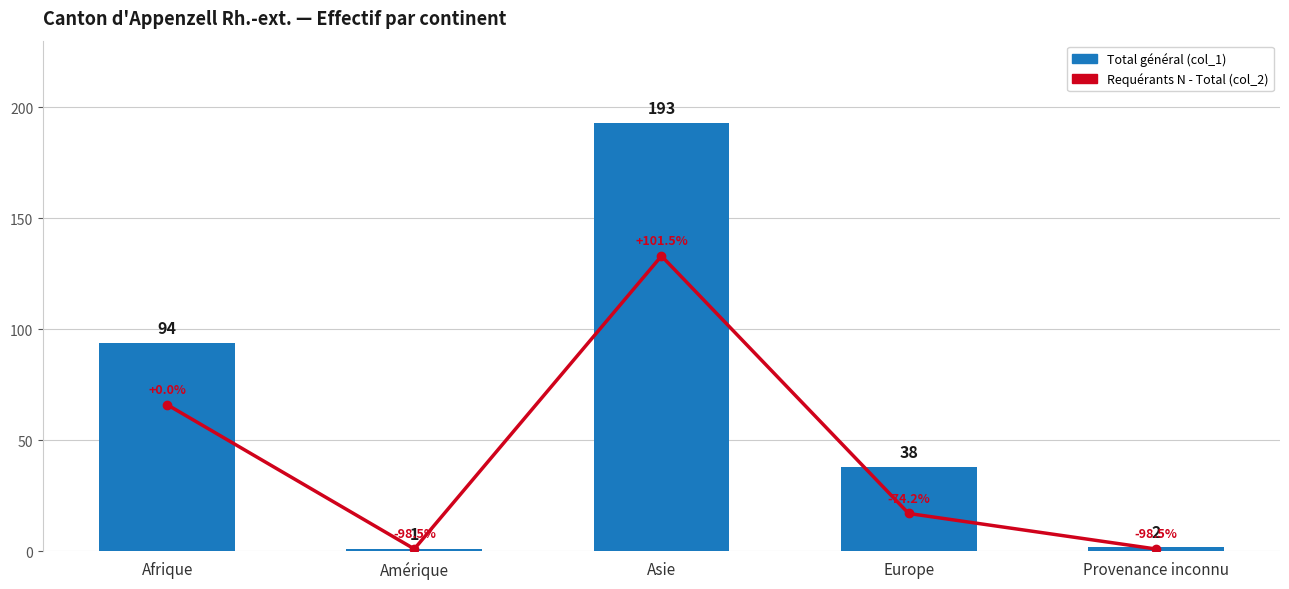

Count the Requérants N - Total (col_2) values in the range 1 to 66.

4